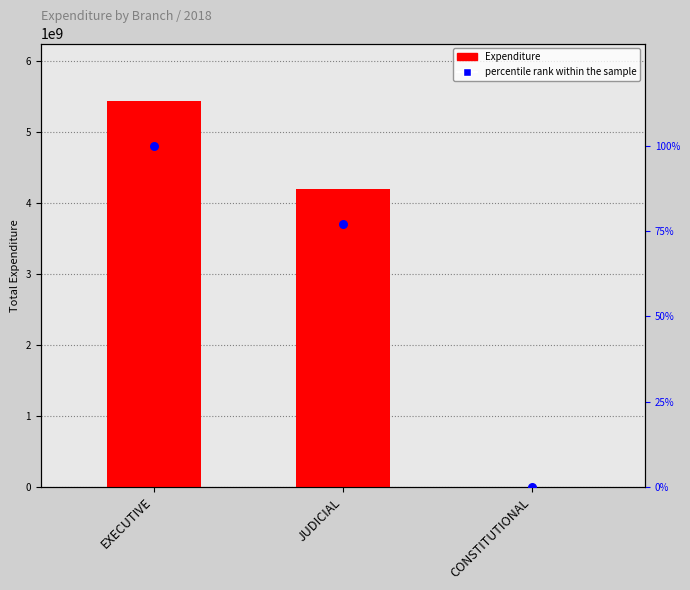

Which series reaches the minimum Y coordinate?

percentile rank within the sample